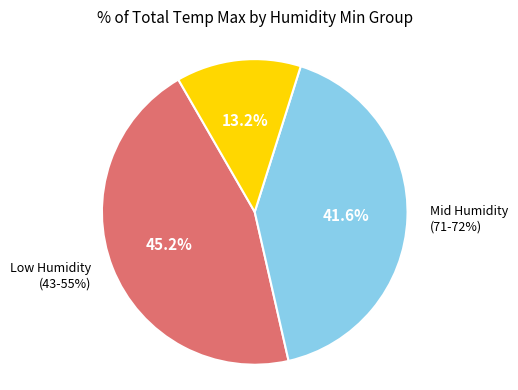

Is there any slice that represents more than half of the pie?

No